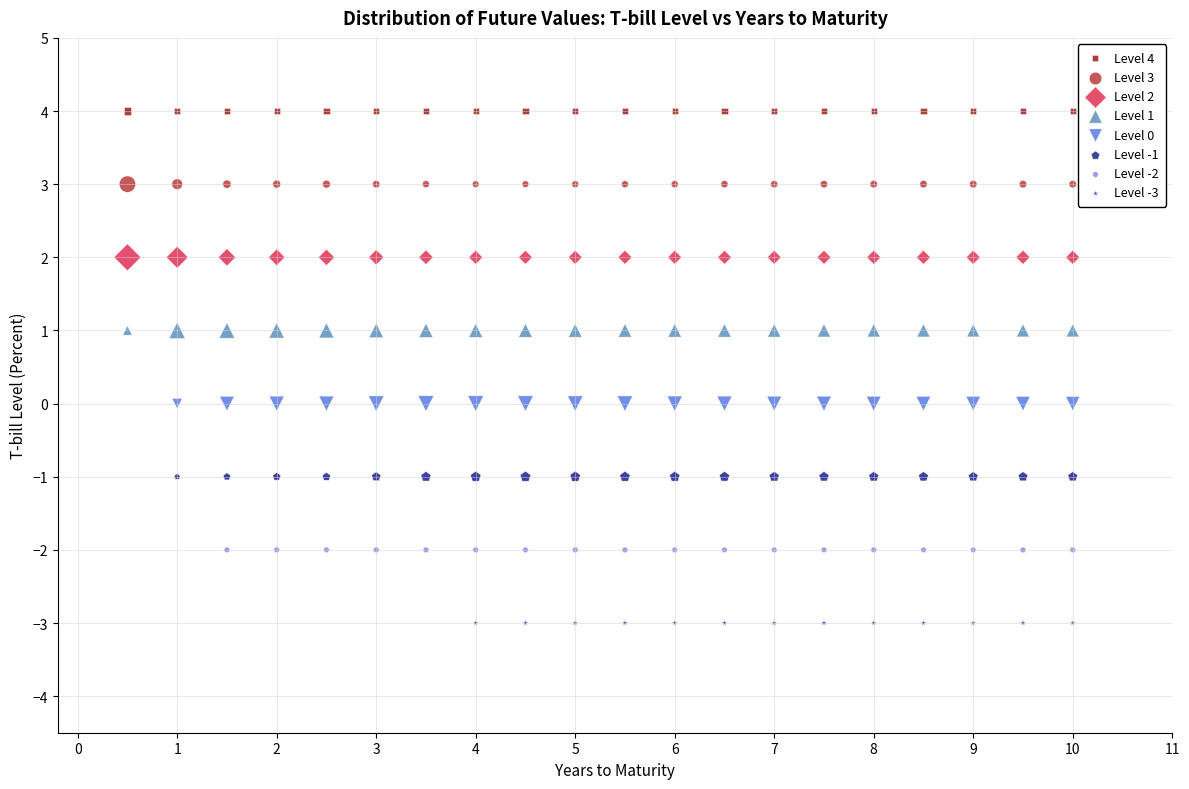

What are all the series names shown in the legend?

Level 4, Level 3, Level 2, Level 1, Level 0, Level -1, Level -2, Level -3